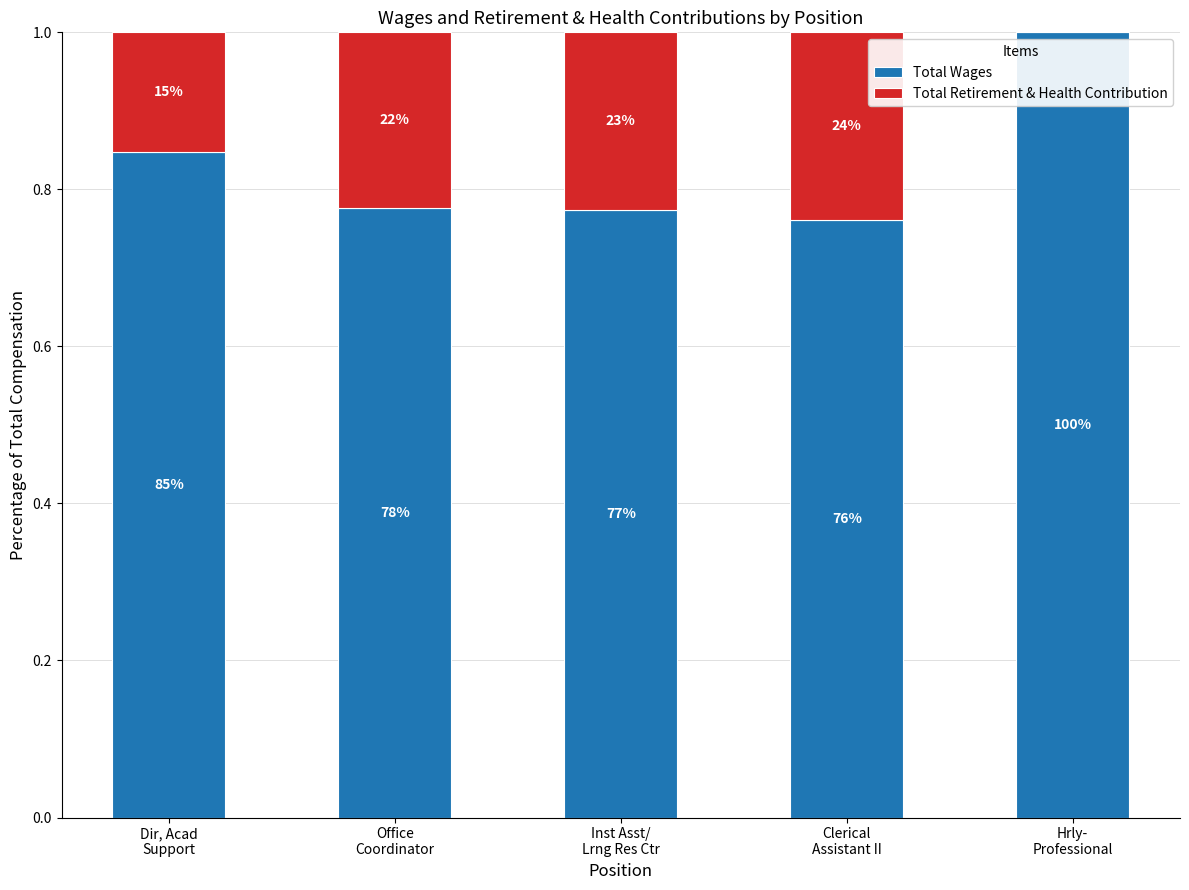

List the series in order of their overall mean, highest first.

Total Wages, Total Retirement & Health Contribution